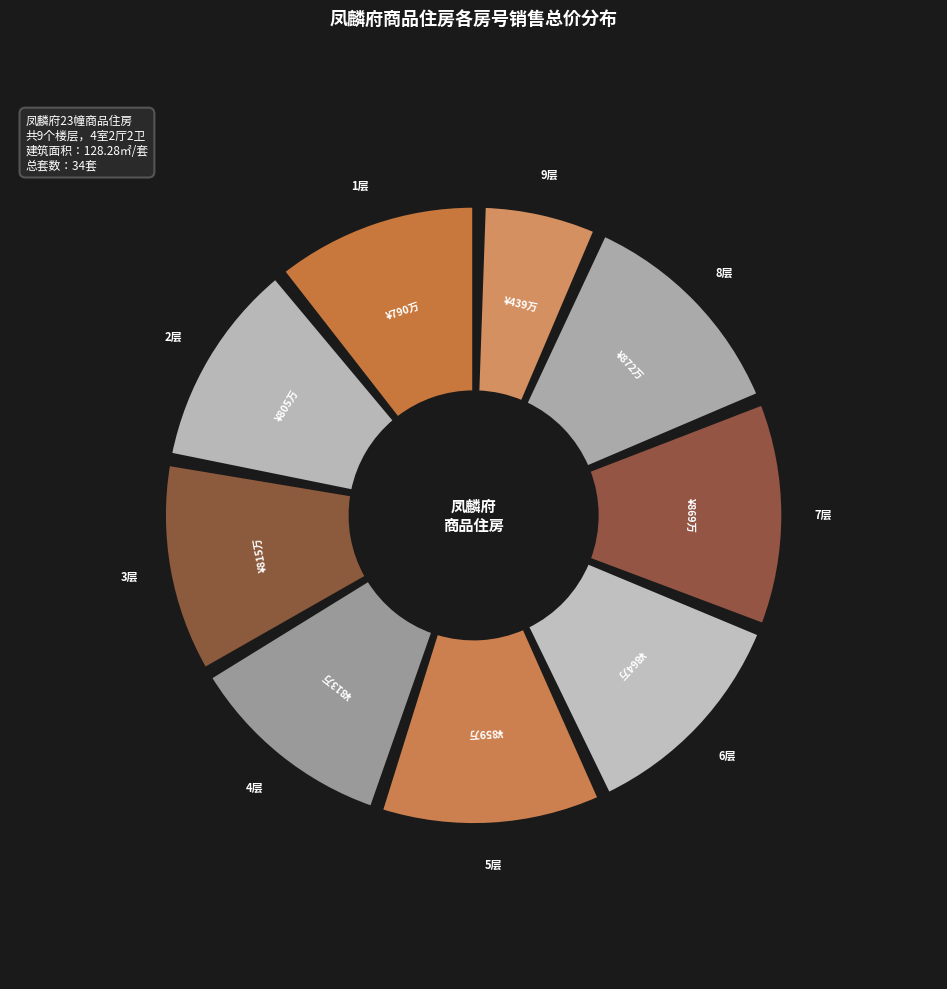

True or false: 701 accounts for 10% of the total.

False